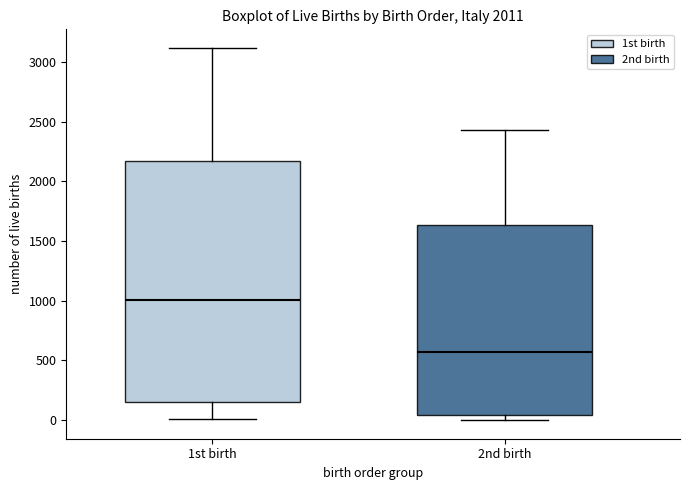

Which box has the lowest median line?

2nd birth